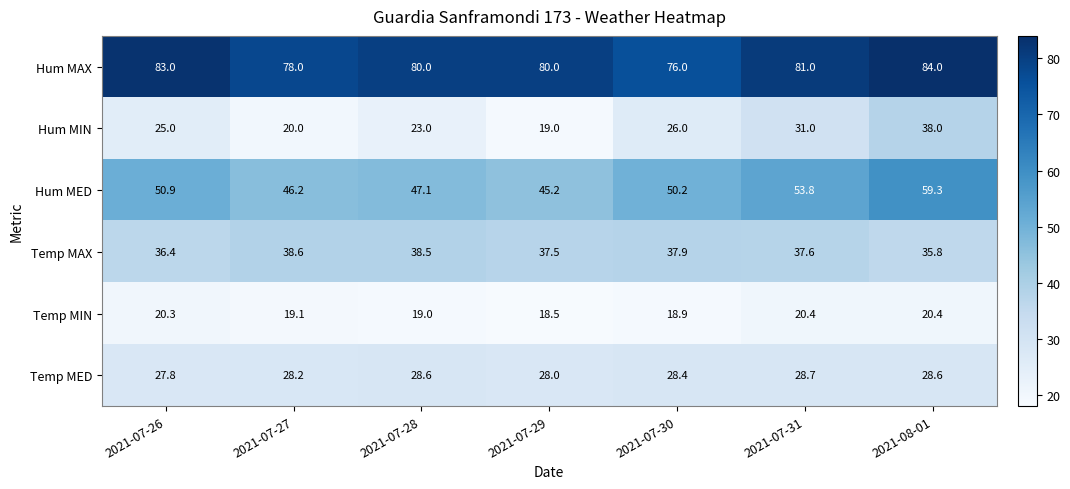

The Temp MAX series shows 38.6 at 2021-07-27. True or false?

True